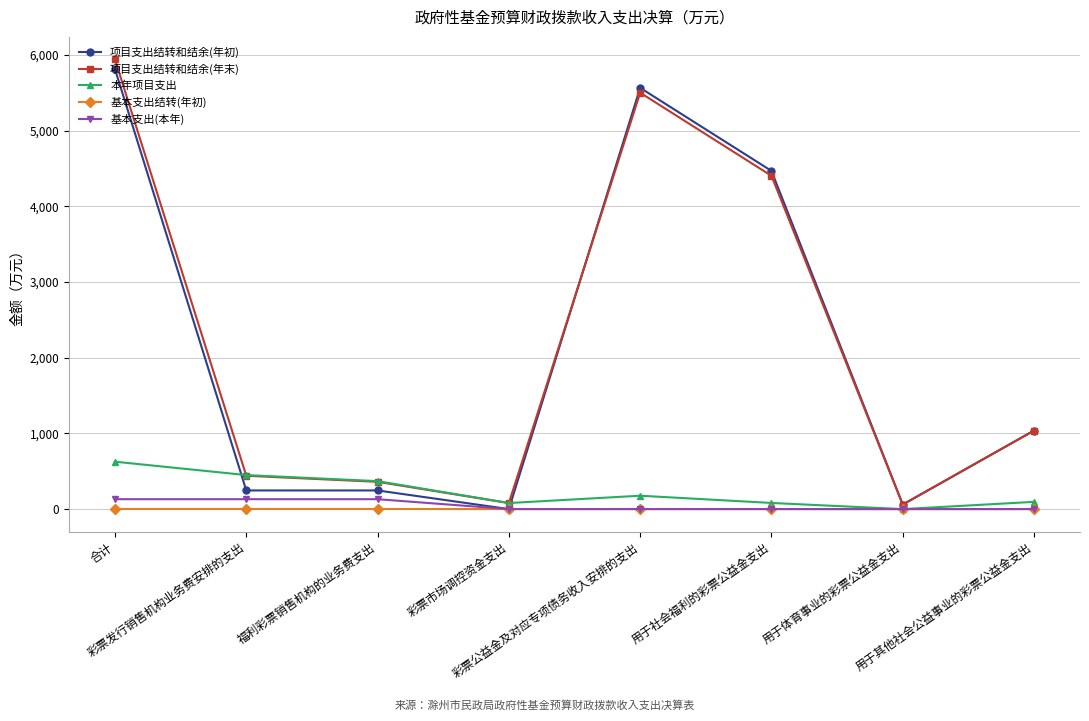

At how many categories does at least one series exceed 731?

4